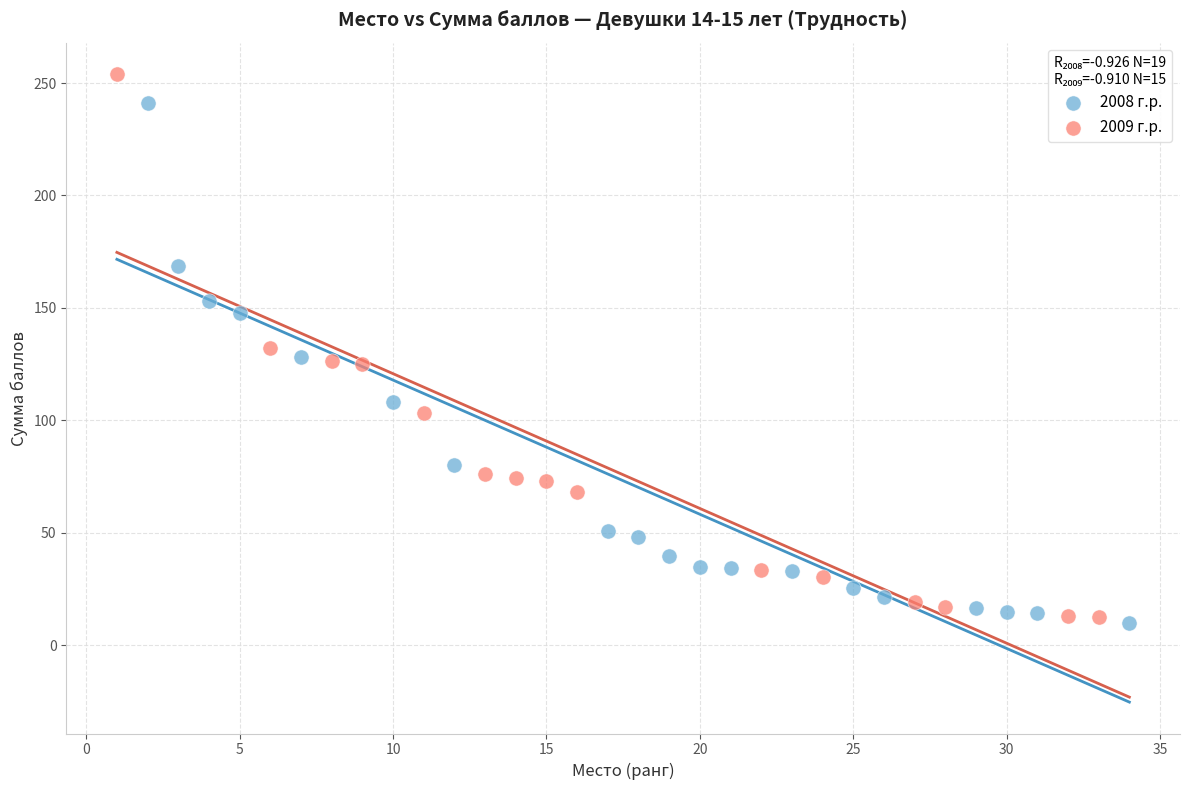

Which series reaches the maximum Y coordinate?

2009 г.р.